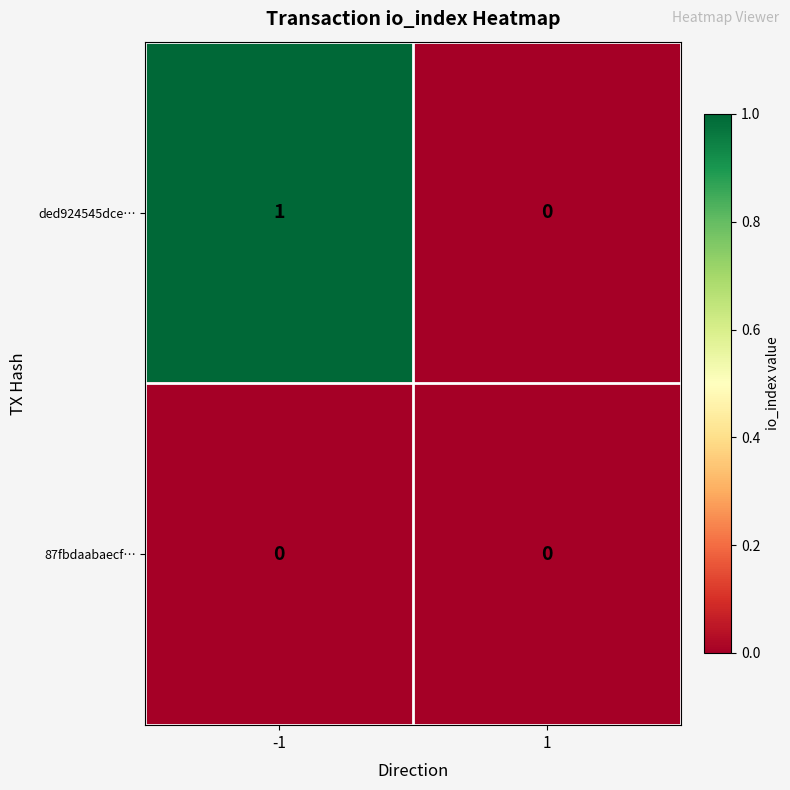

Rank the categories by ded924545dce… value from highest to lowest.

-1, 1